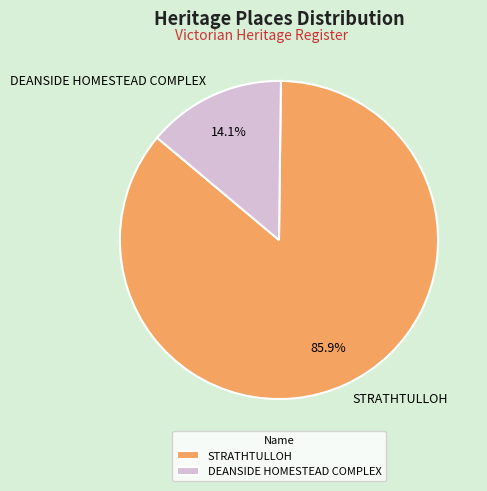

Count the number of slices in the pie.

2